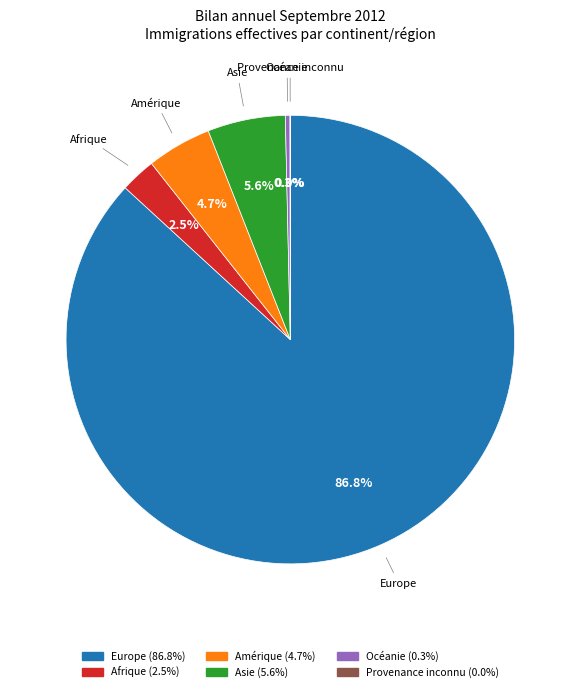

Is there a majority slice in this chart?

Yes